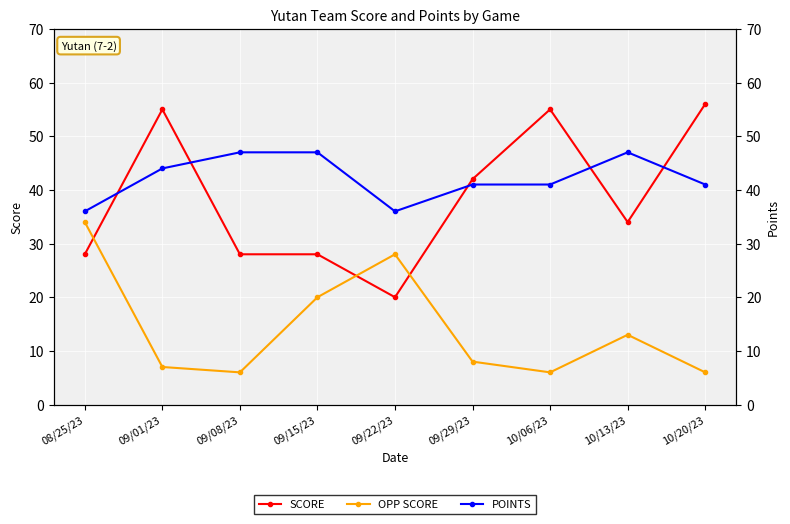

At which label does SCORE reach its minimum?

09/22/23